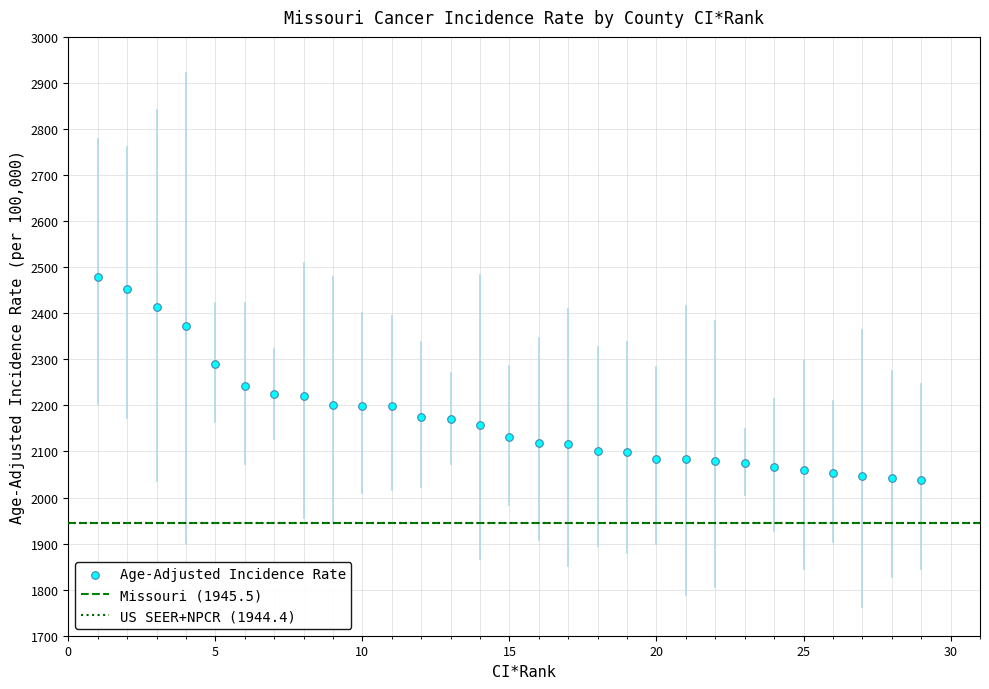

What Y value in the scatter plot is closest to 2258?

2243.1